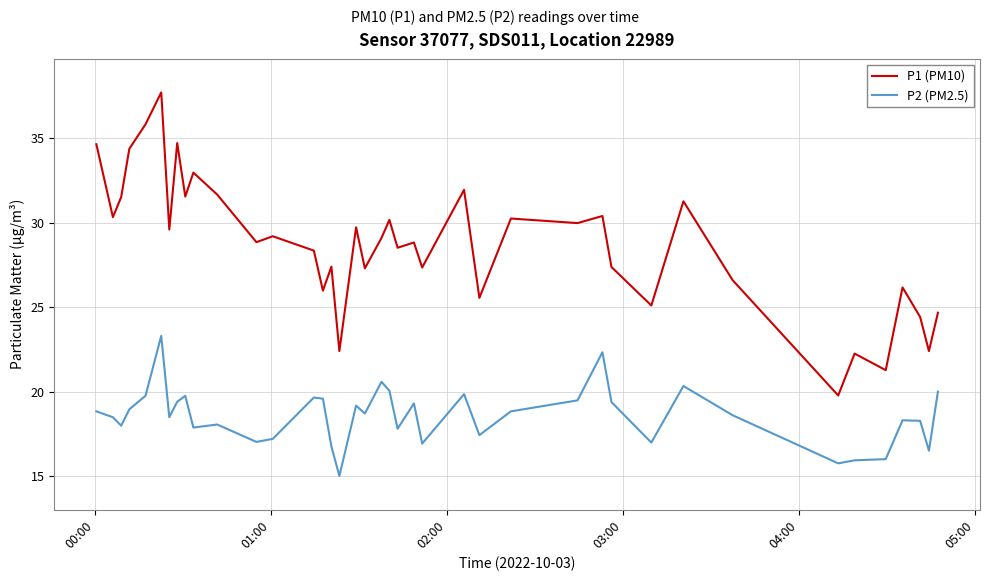

Rank the series by their average value, from lowest to highest.

P2 (PM2.5), P1 (PM10)